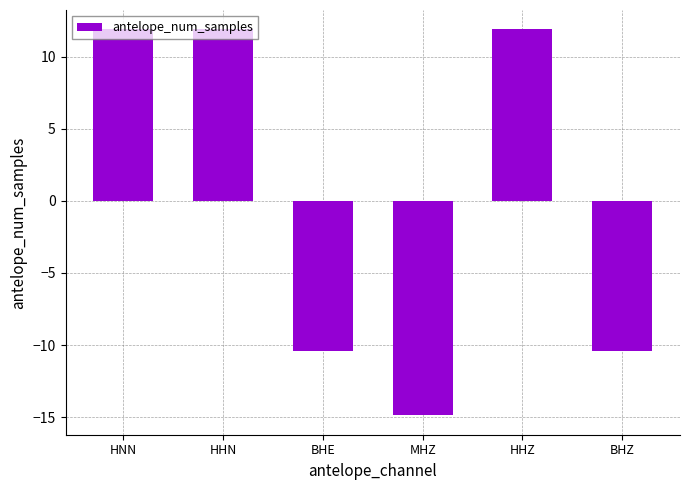

What is the smallest value displayed?

-14.9